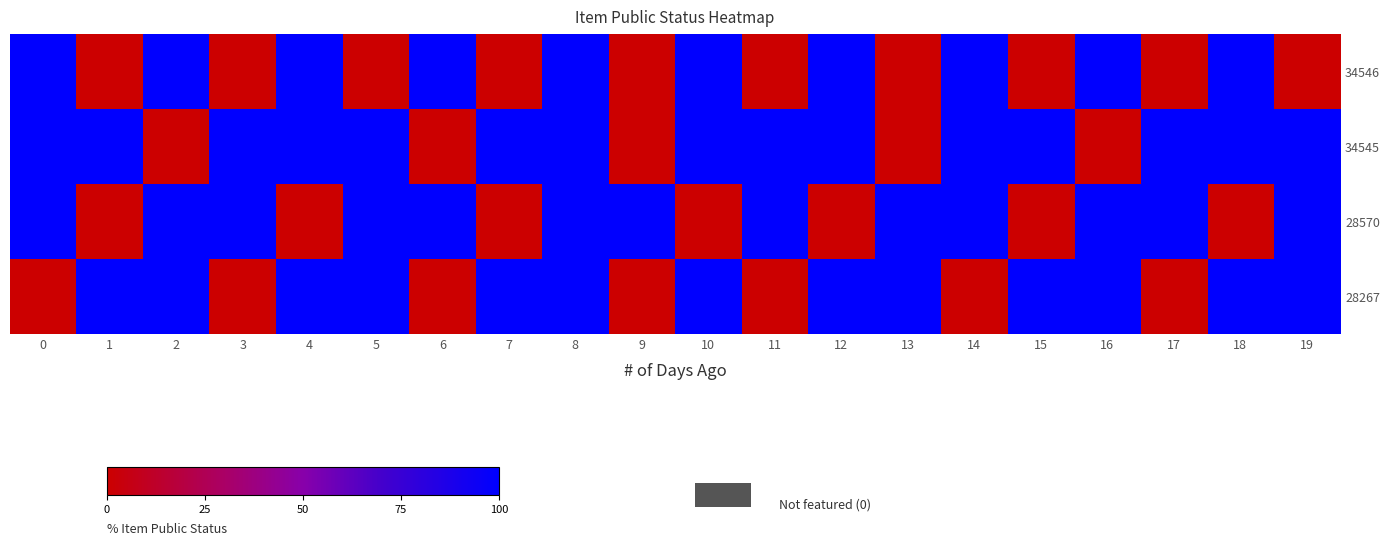

What is the spread (max minus min) of values at 17?

1